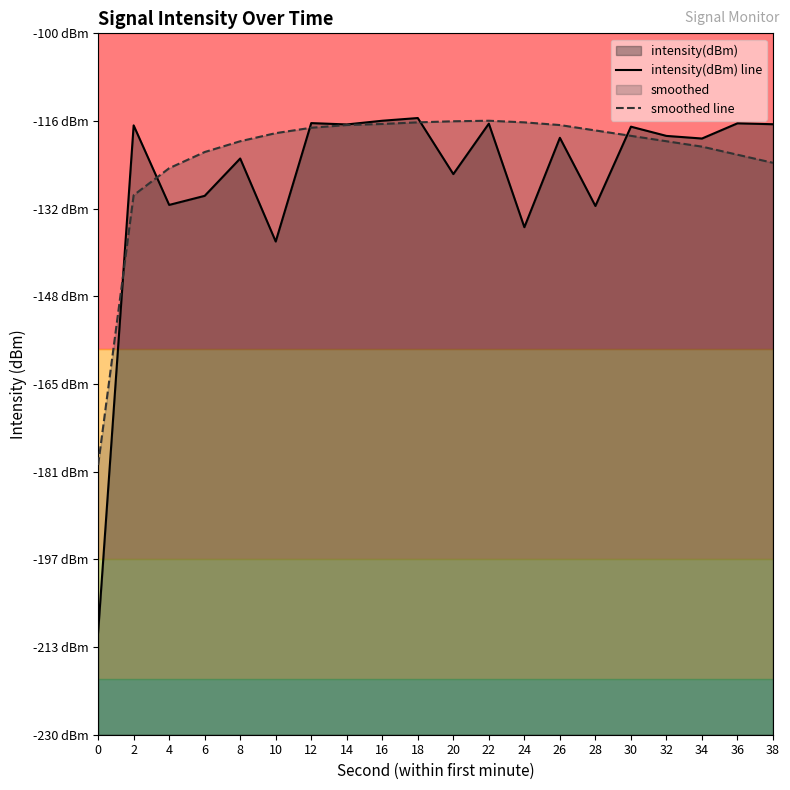

Rank the series by their average value, from highest to lowest.

smoothed line, intensity(dBm) line